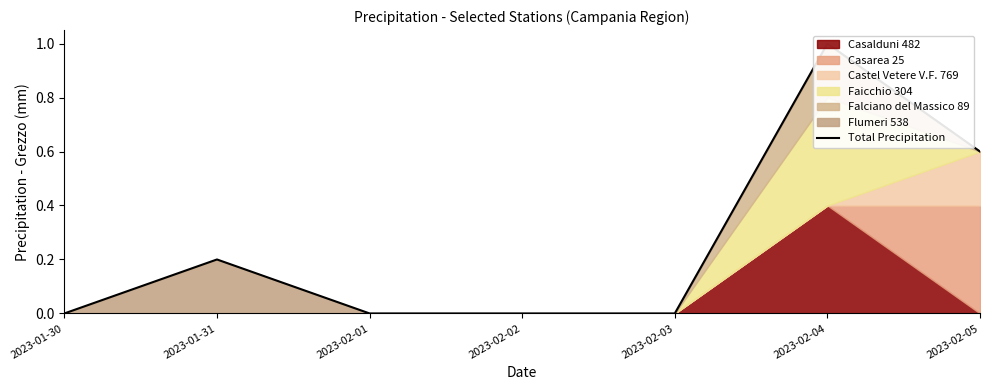

What is the sum of the values at 2023-01-31 and 2023-02-05?

0.8